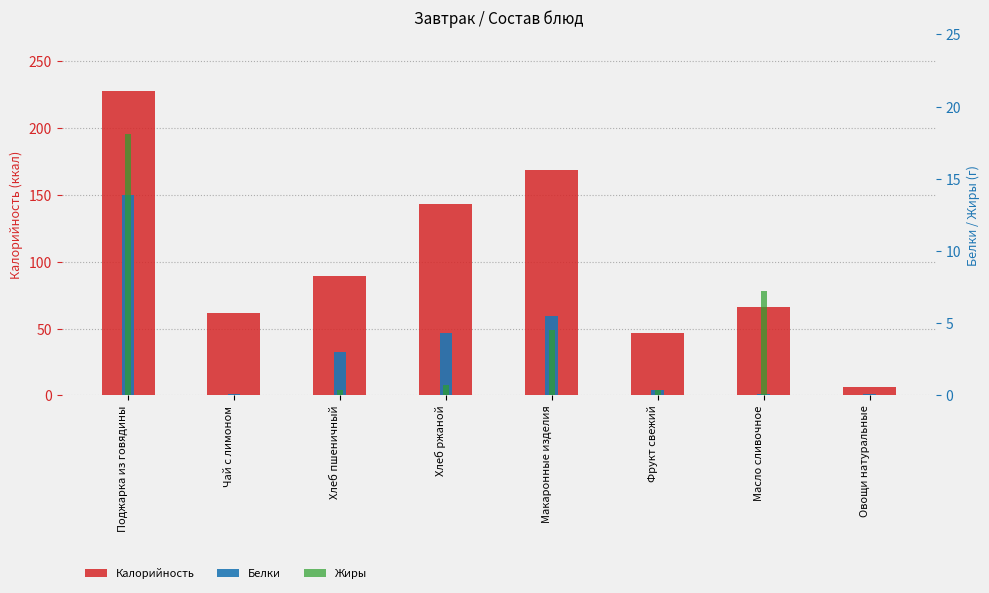

What is the difference between the Жиры values at Масло сливочное and Макаронные изделия?

2.7